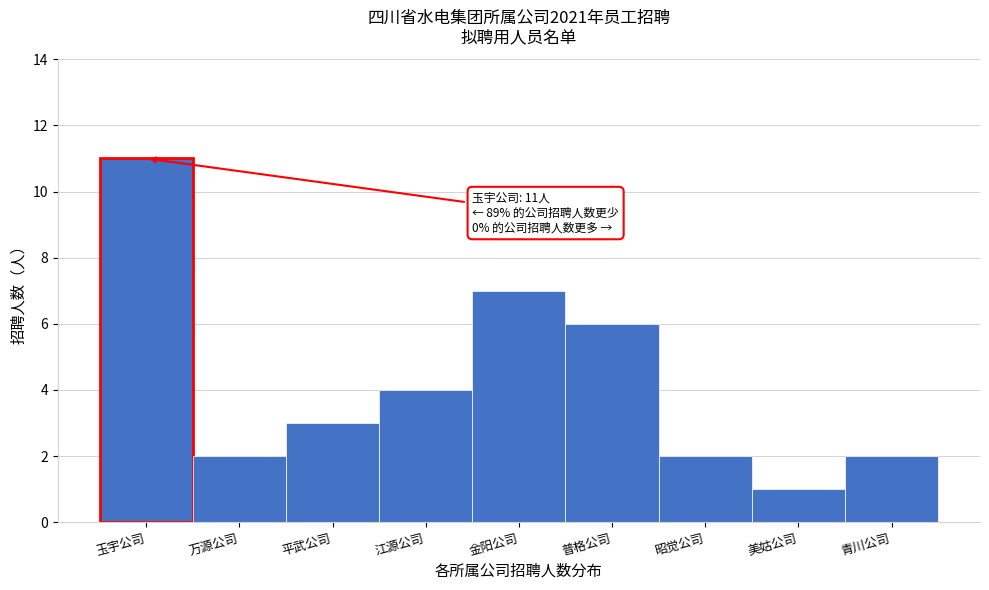

Reading left to right, transcribe all the data shown in this chart.

玉宇公司=11	万源公司=2	平武公司=3	江源公司=4	金阳公司=7	普格公司=6	昭觉公司=2	美姑公司=1	青川公司=2